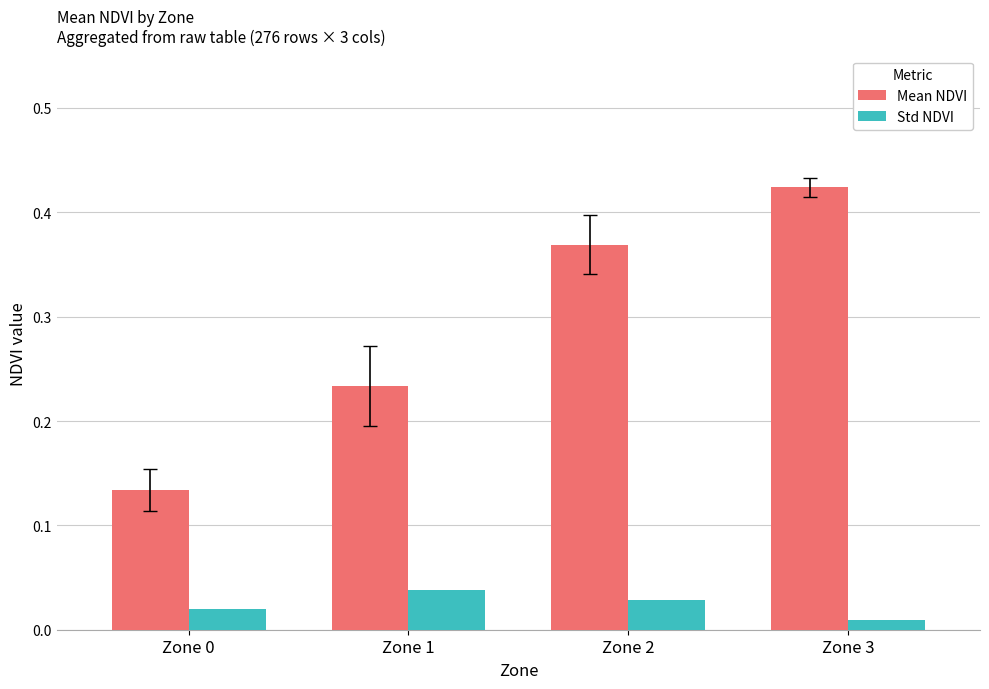

Which series changed the most between Zone 0 and Zone 2?

Mean NDVI